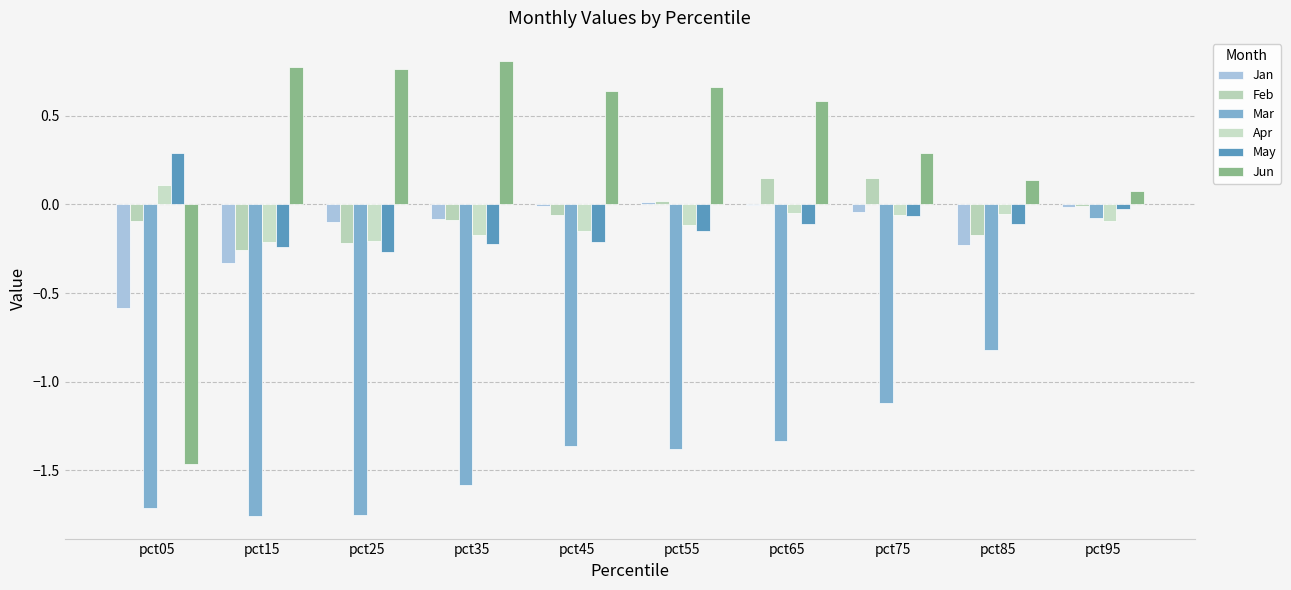

Is the value of May at pct05 greater than the value of Feb at pct05?

Yes